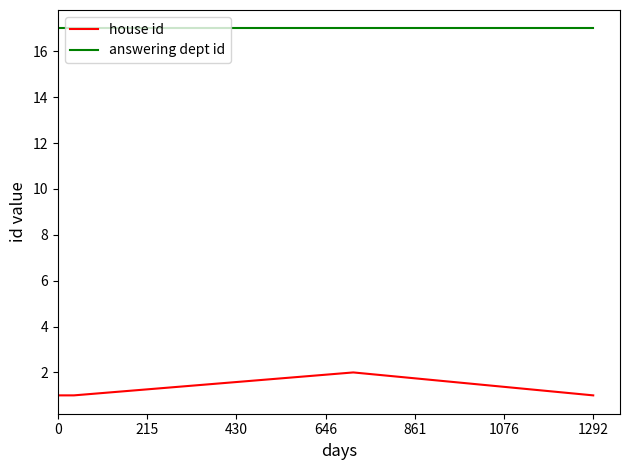

What is the total value across all series at 1292?

18